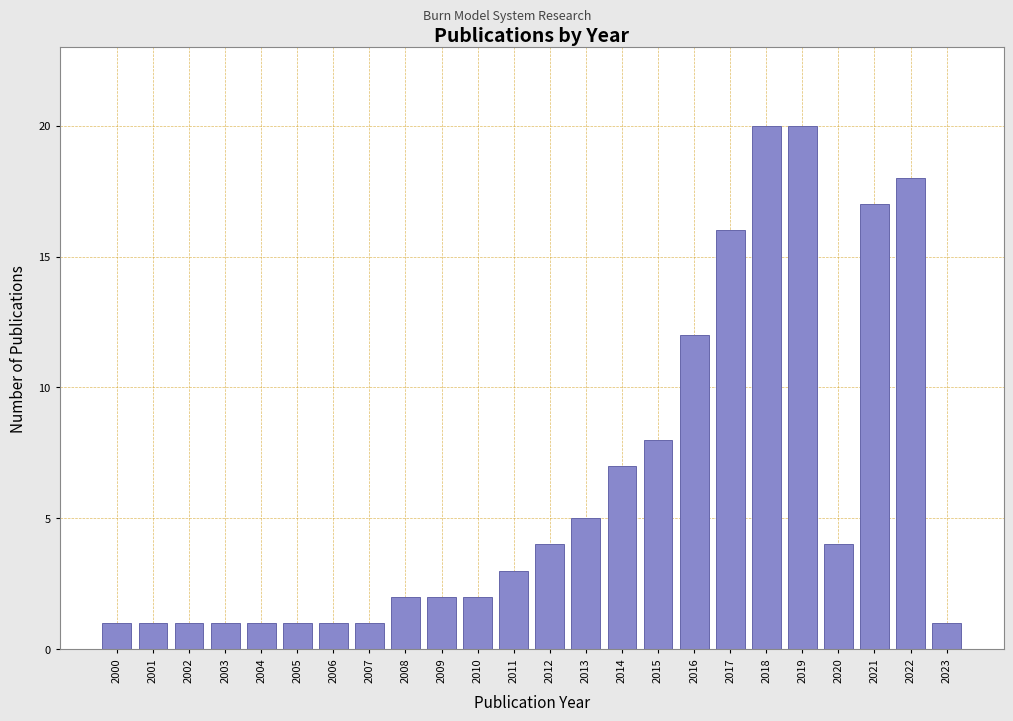

Reading left to right, extract all data points from this chart.

1	1	1	1	1	1	1	1	2	2	2	3	4	5	7	8	12	16	20	20	4	17	18	1